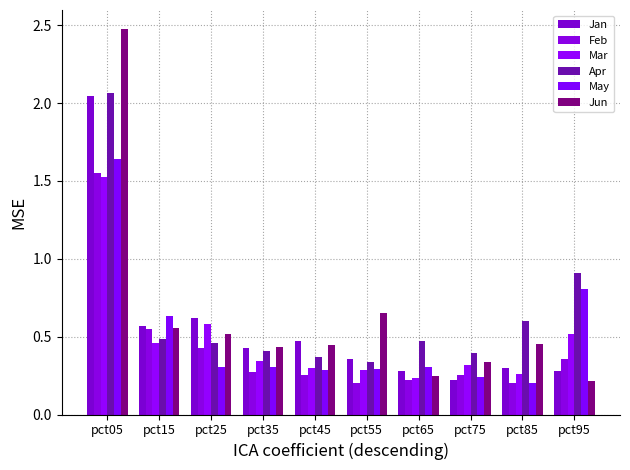

Is the value of Apr at pct35 greater than the value of May at pct35?

Yes